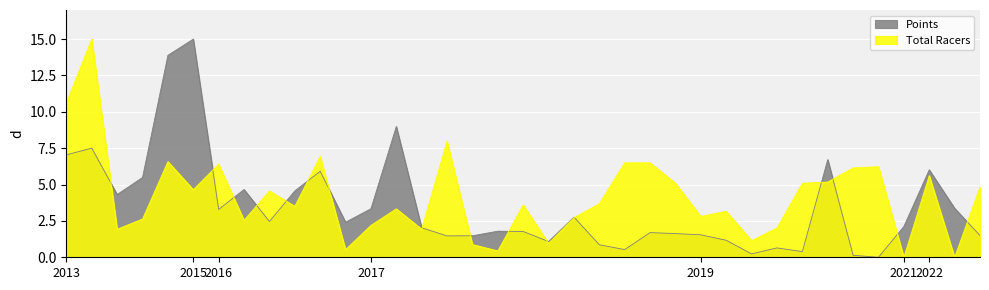

What is the difference between the maximum and second lowest values in the Points series?

14.9